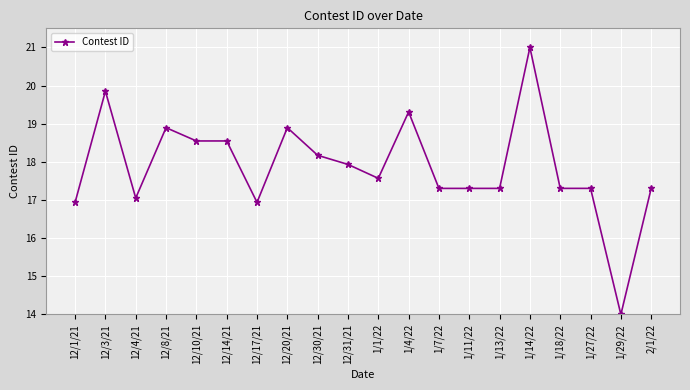

Where does the data first go above 17?

12/3/21